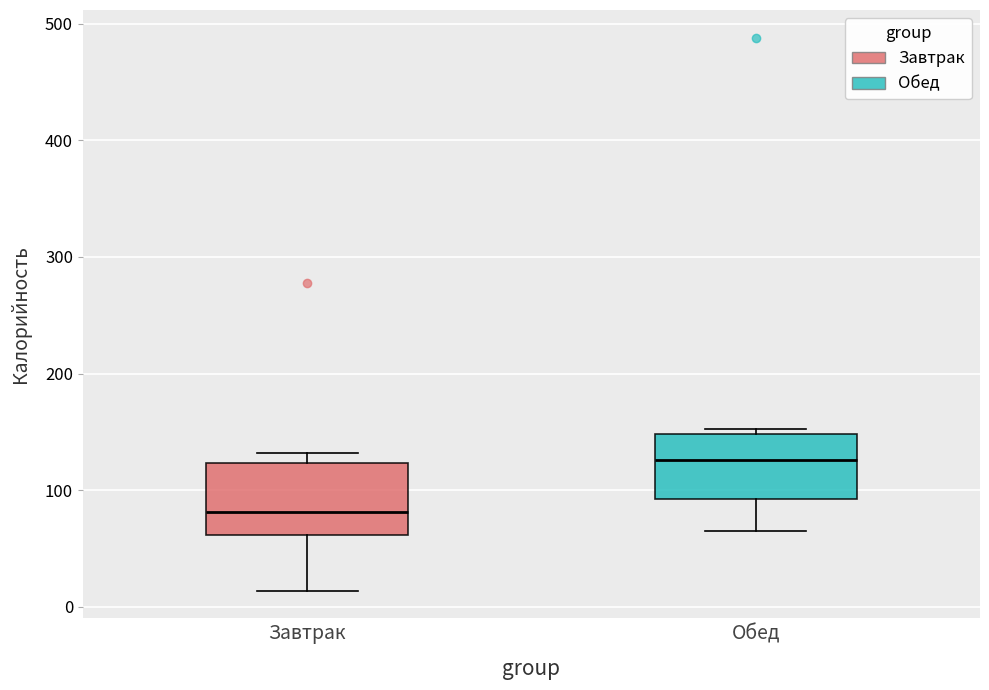

Which box has the highest median line?

Обед